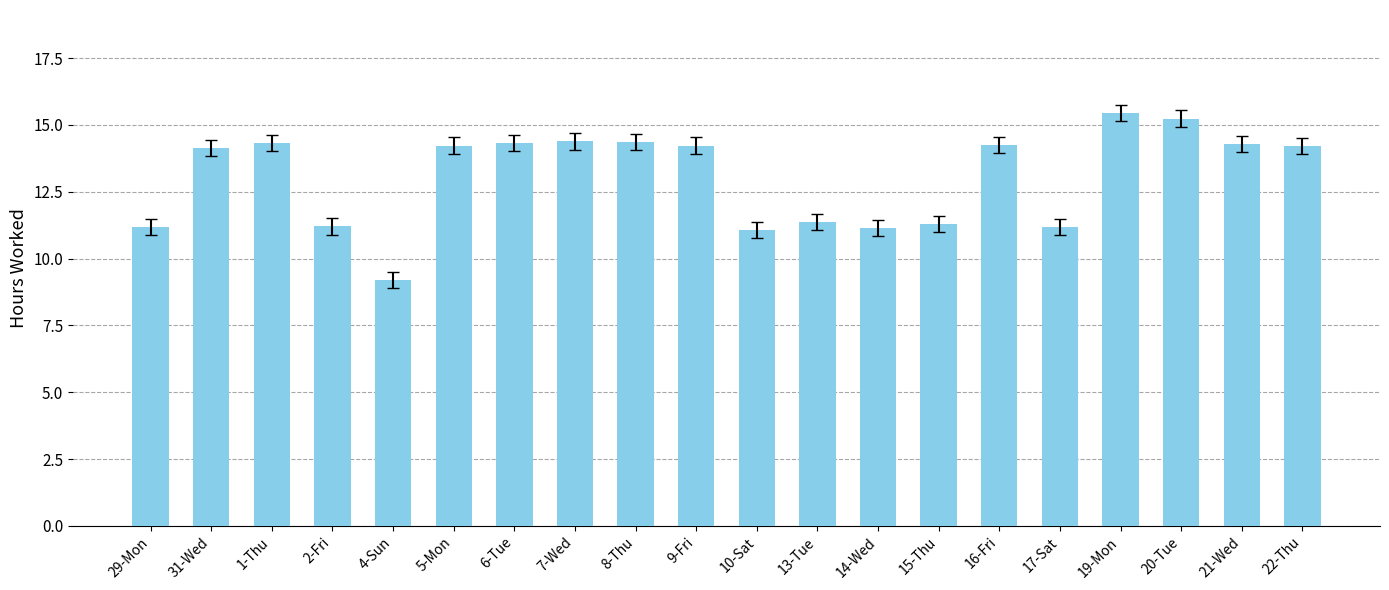

What is the change in value from 1-Thu to 10-Sat?

-3.3